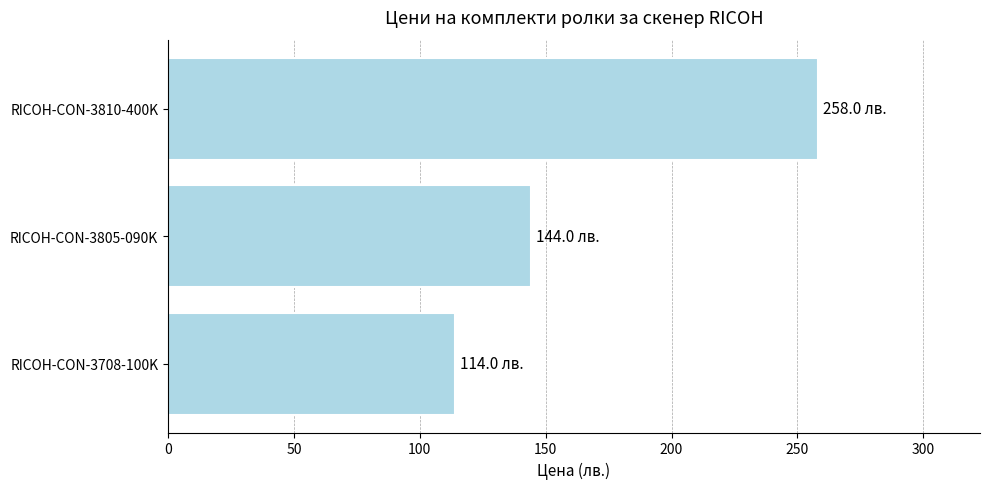

Which label corresponds to the largest value in the chart?

RICOH-CON-3810-400K